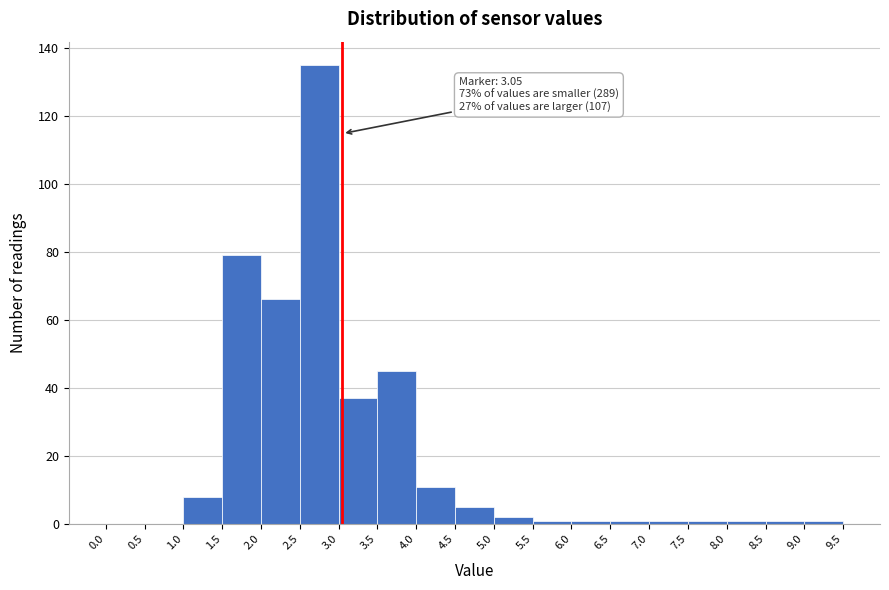

Which range on the x-axis has the tallest bar?

2.5 to 3.0